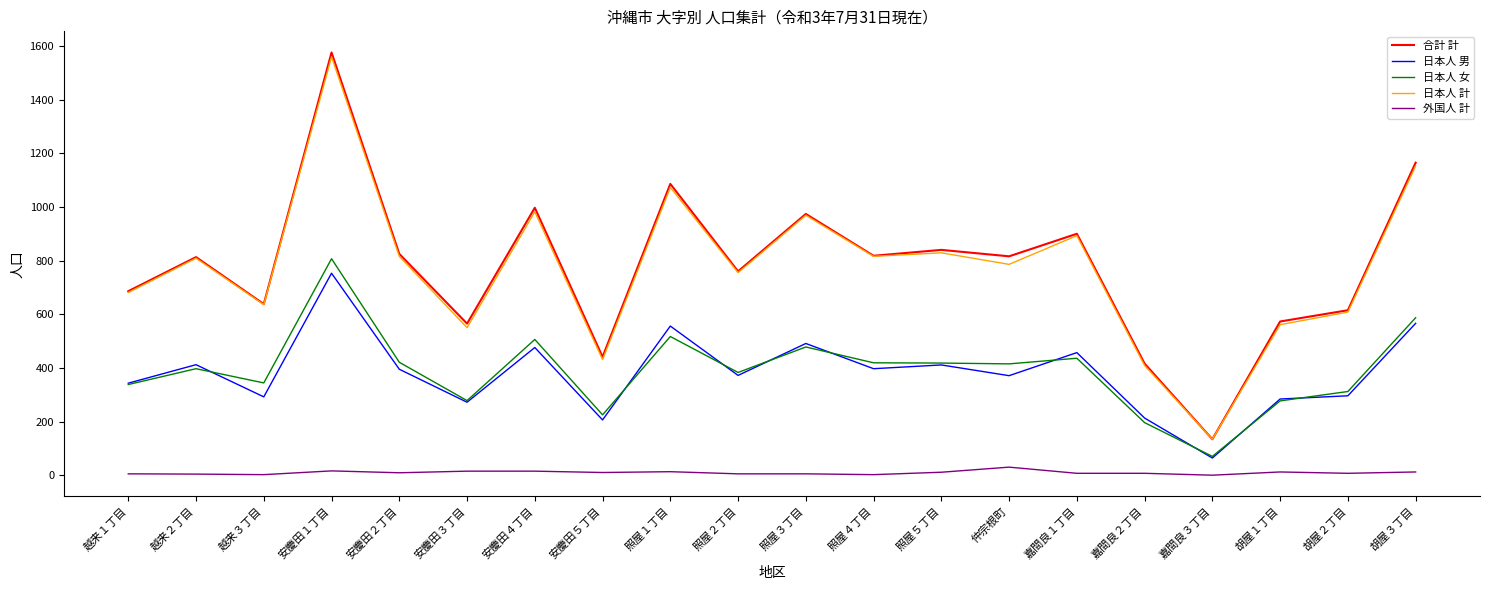

How many lines are shown in the chart?

5